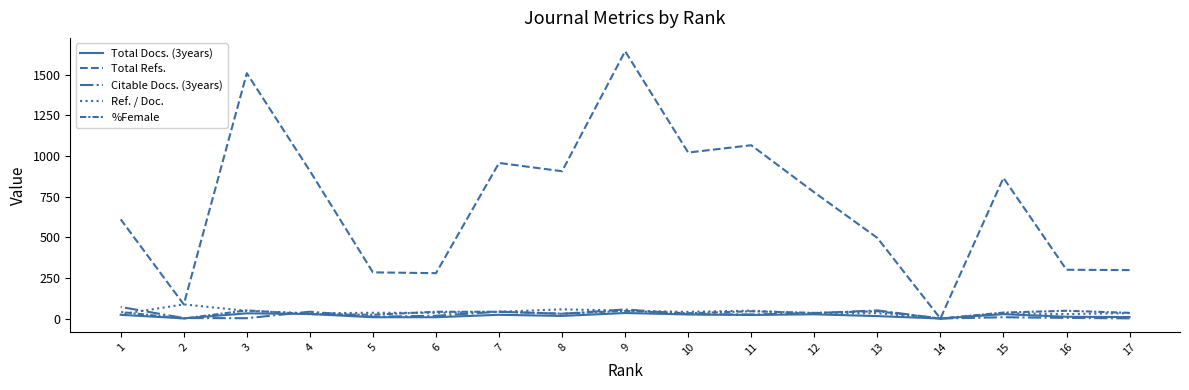

How many data points in Total Docs. (3years) are less than 22?

8